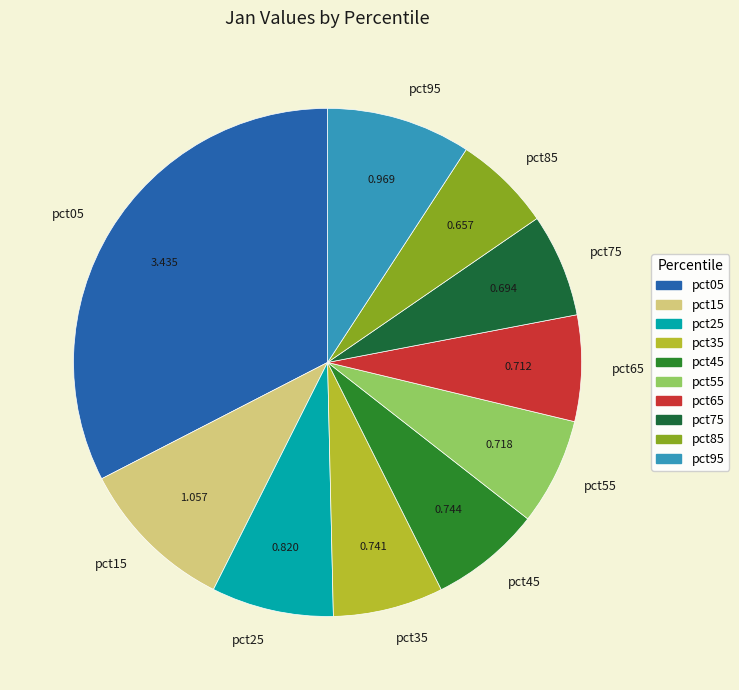

Is there a majority slice in this chart?

No